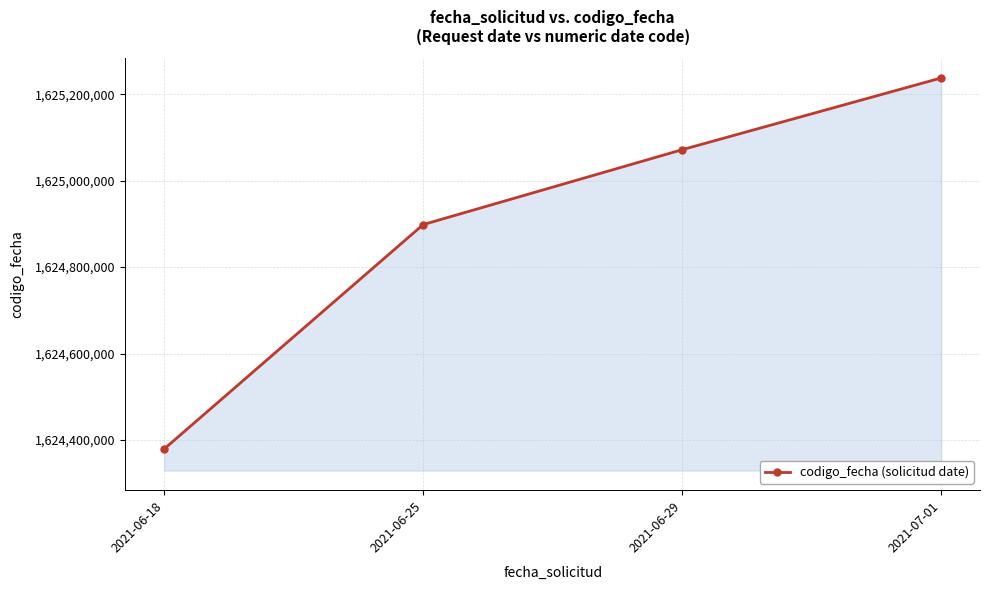

True or false: the data has more than 1 interior local peaks.

False